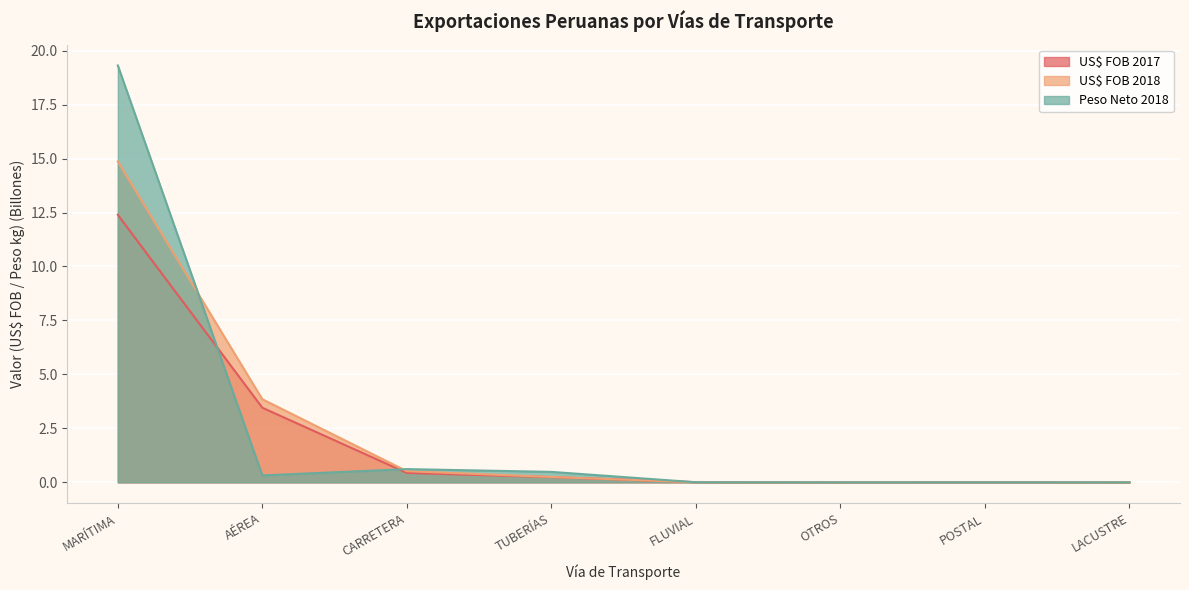

True or false: US$ FOB 2017 and US$ FOB 2018 cross at least once.

True